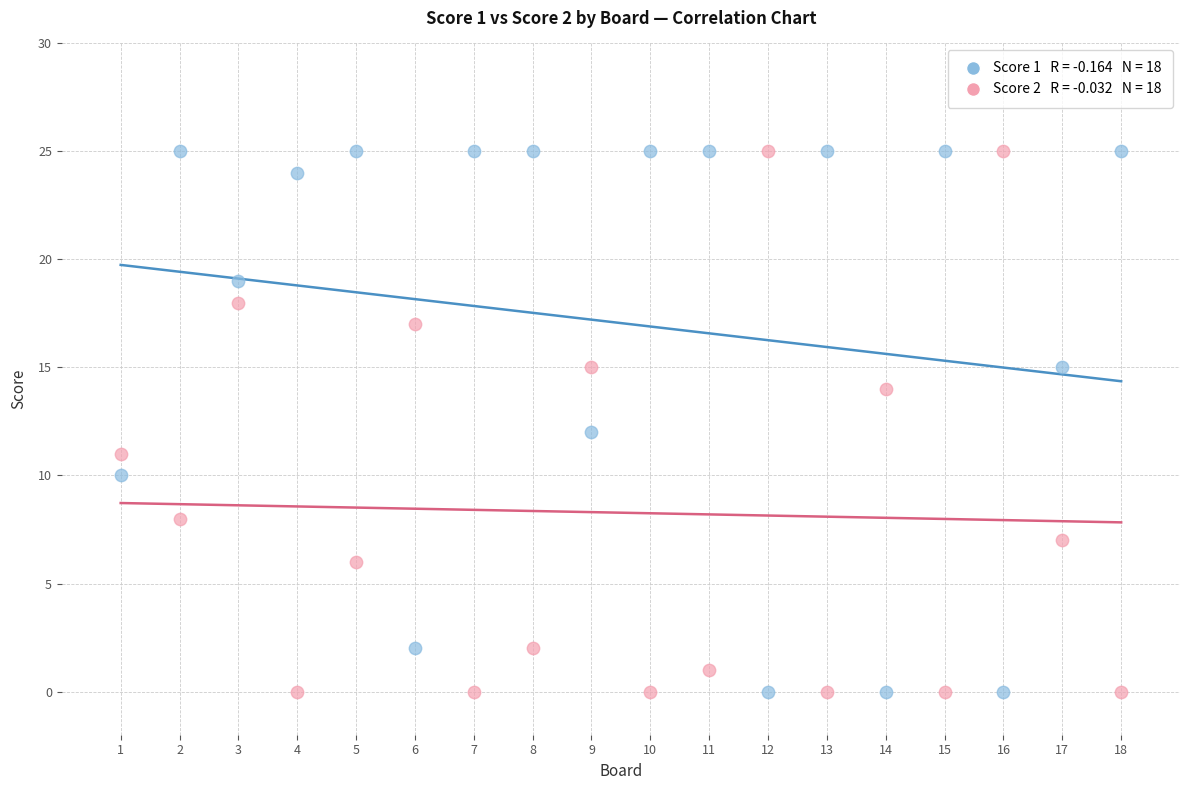

Across all data points, what is the range of Y values (max minus min)?

25